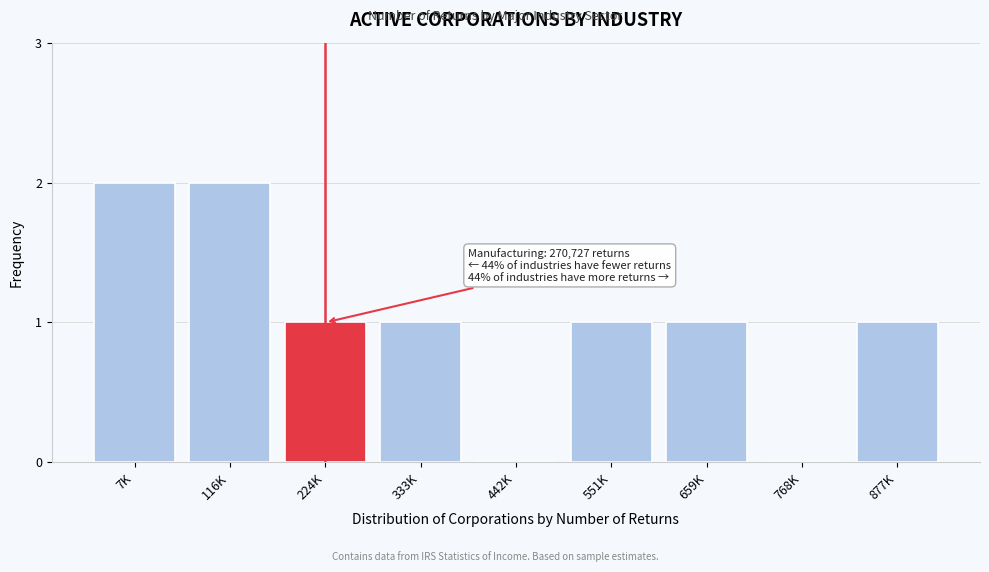

Reading left to right, what are all the values shown in this chart?

7K=2	116K=2	224K=1	333K=1	442K=0	551K=1	659K=1	768K=0	877K=1